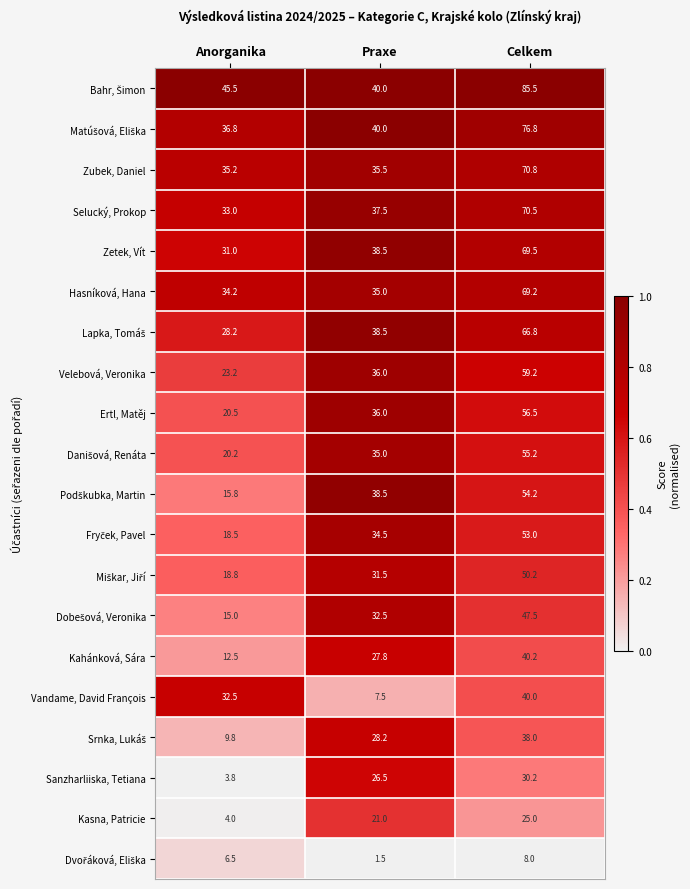

At which label does Sanzharliiska, Tetiana first exceed 26?

Praxe